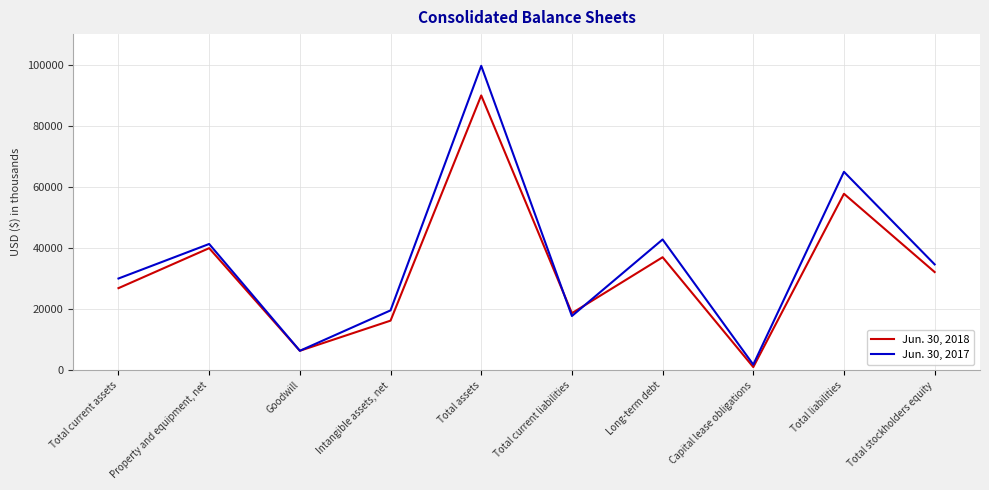

Reading left to right, list all the values displayed in this chart.

Jun. 30, 2018: Total current assets=26898	Property and equipment, net=39980	Goodwill=6412	Intangible assets, net=16270	Total assets=89933	Total current liabilities=18712	Long-term debt=37013	Capital lease obligations=1079	Total liabilities=57769	Total stockholders equity=32164
Jun. 30, 2017: Total current assets=30054	Property and equipment, net=41349	Goodwill=6412	Intangible assets, net=19624	Total assets=99623	Total current liabilities=17785	Long-term debt=42822	Capital lease obligations=1888	Total liabilities=64956	Total stockholders equity=34667